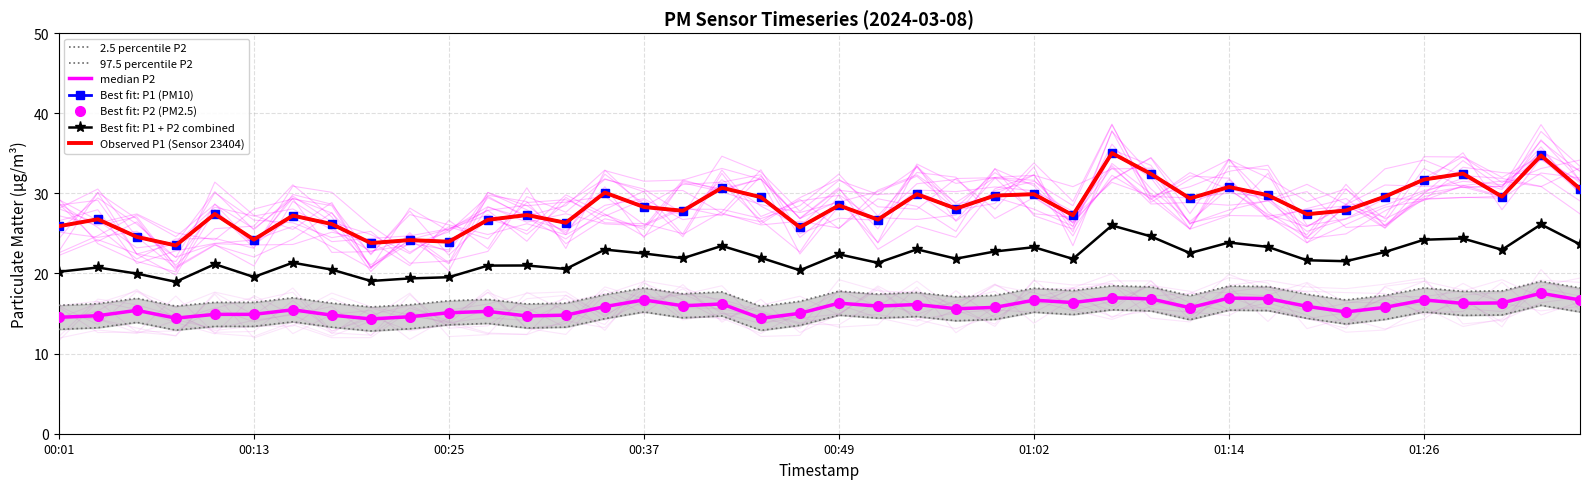

What is the lowest value of the P1 series?

23.5